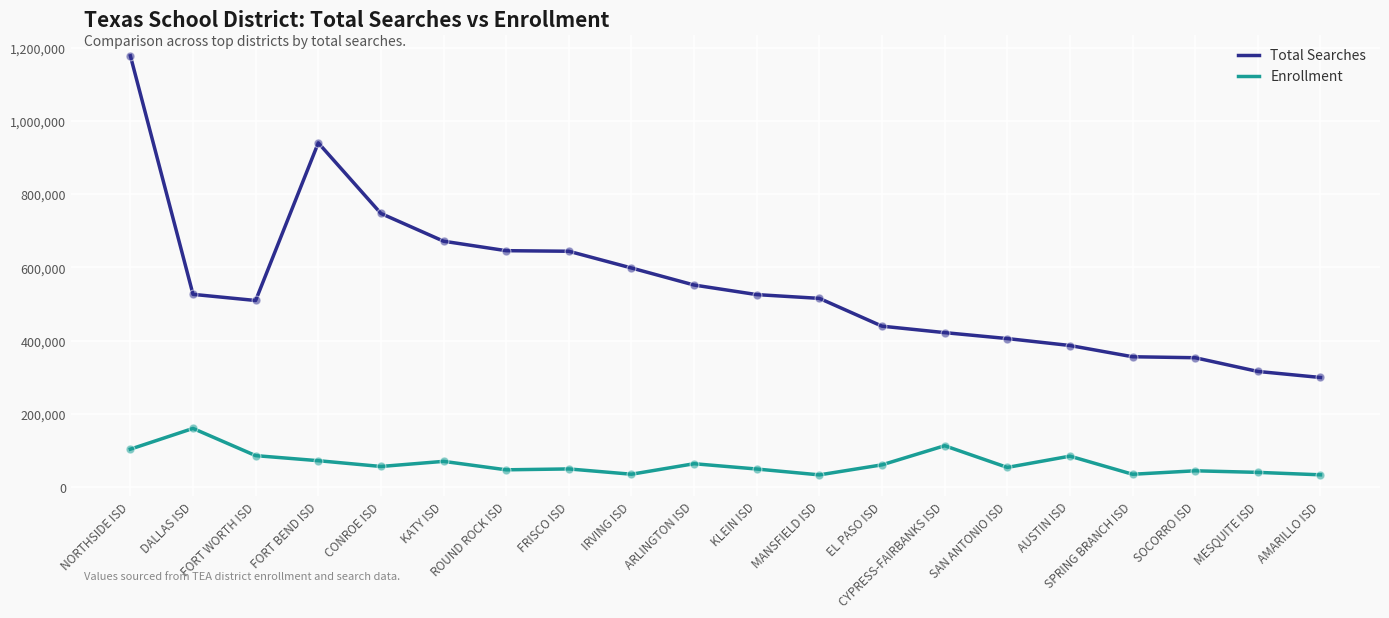

Is the value of Enrollment at SPRING BRANCH ISD greater than the value of Total Searches at EL PASO ISD?

No